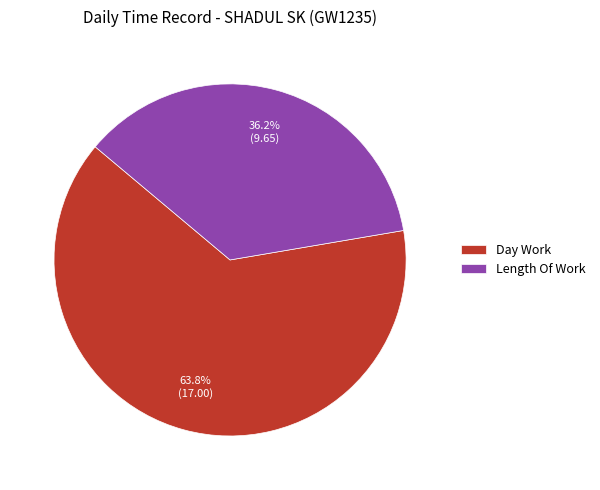

What percentage do Length Of Work and Day Work together represent?

100.0%